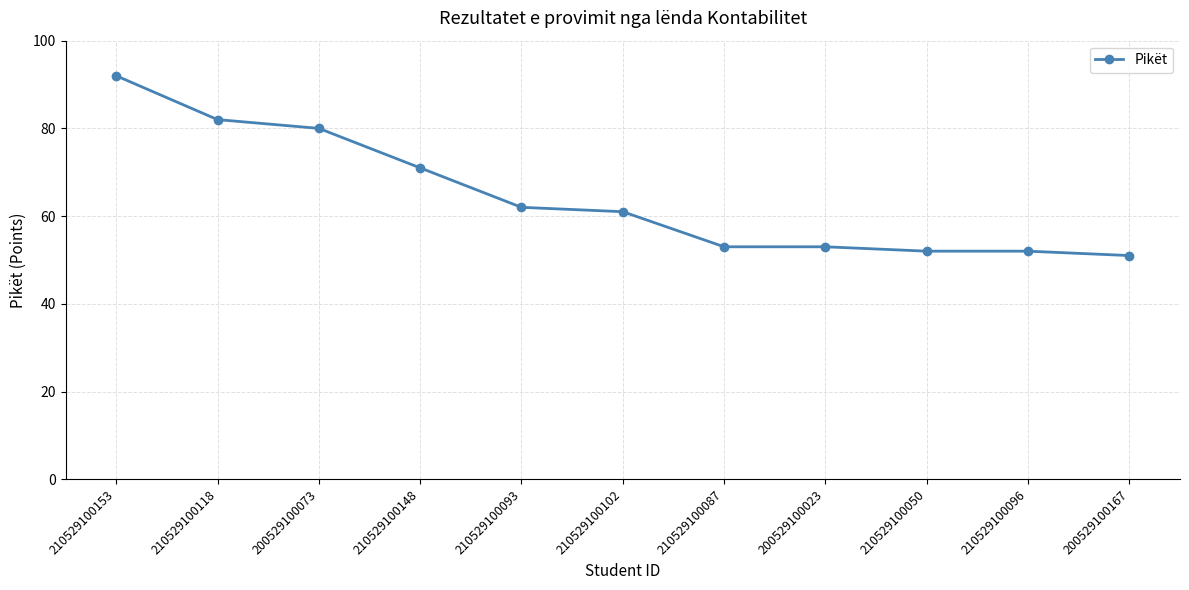

Where is the data nearest to the value 71?

210529100148